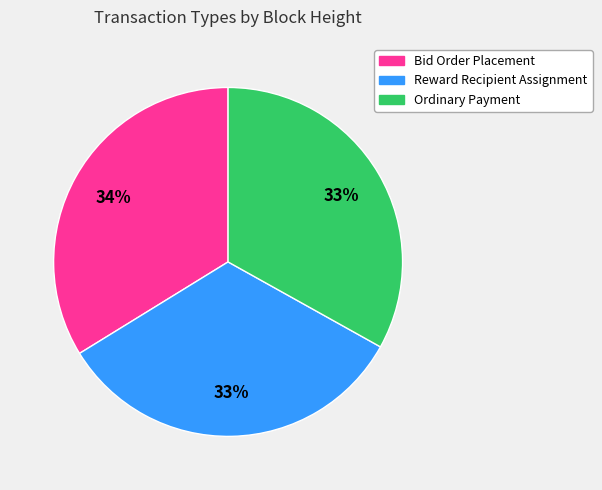

Do Ordinary Payment and Reward Recipient Assignment together represent more than half of the pie?

Yes